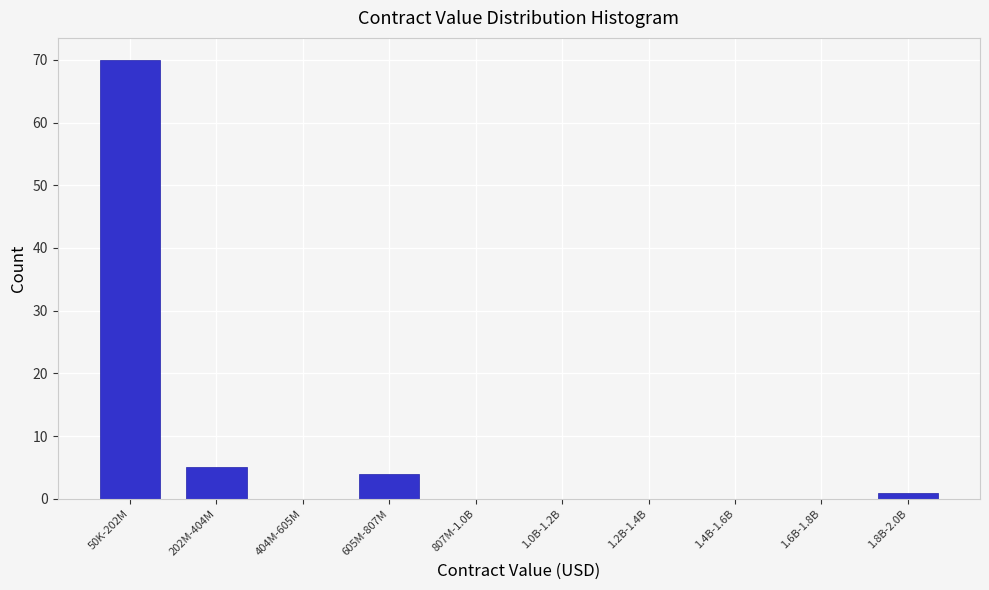

Reading left to right, transcribe all the data shown in this chart.

50K-202M=70	202M-404M=5	404M-605M=0	605M-807M=4	807M-1.0B=0	1.0B-1.2B=0	1.2B-1.4B=0	1.4B-1.6B=0	1.6B-1.8B=0	1.8B-2.0B=1